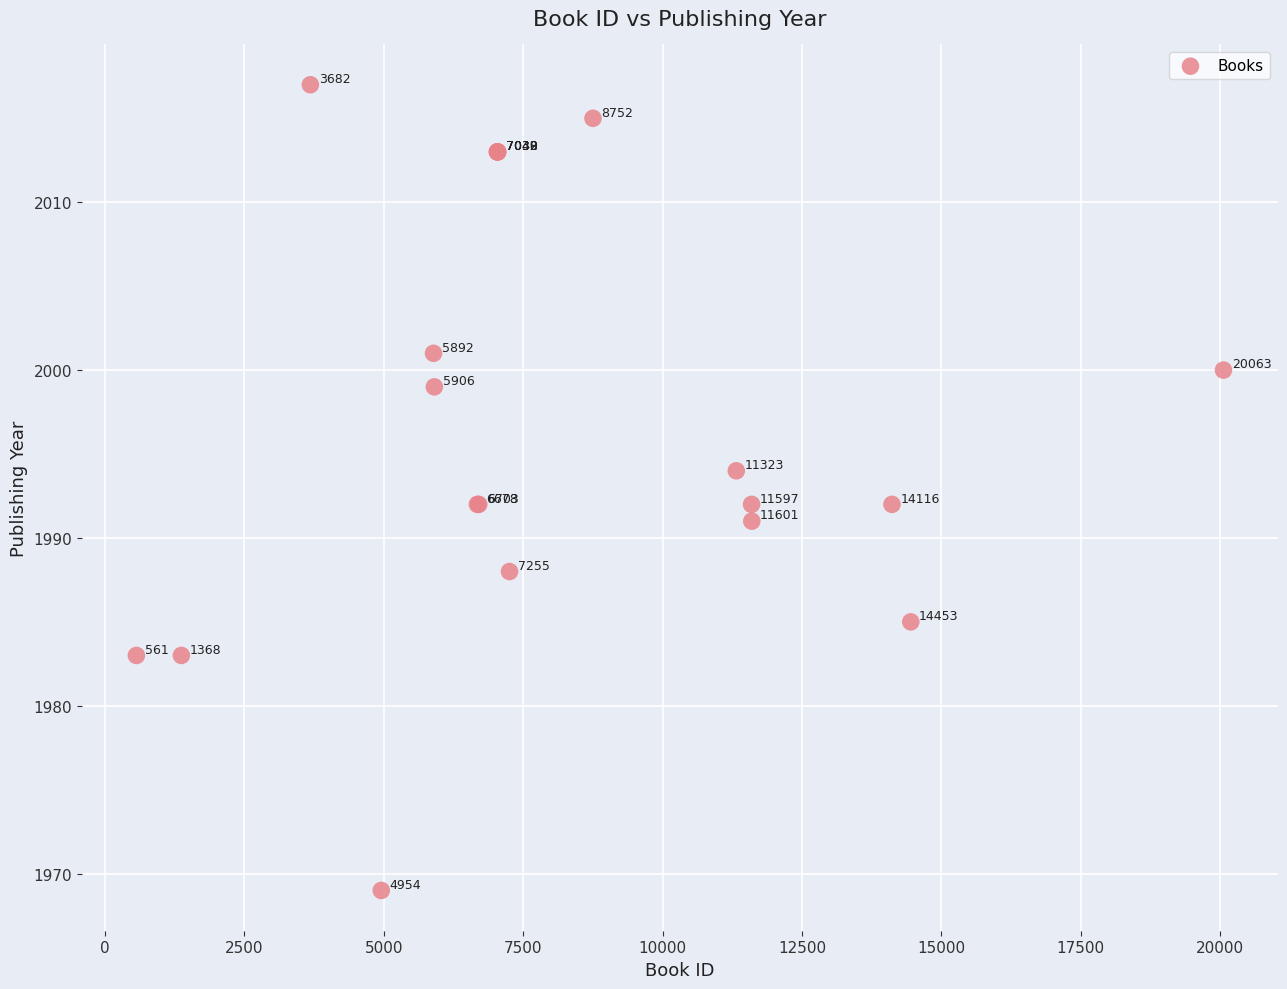

What Y value in the scatter plot is closest to 1993?

1992